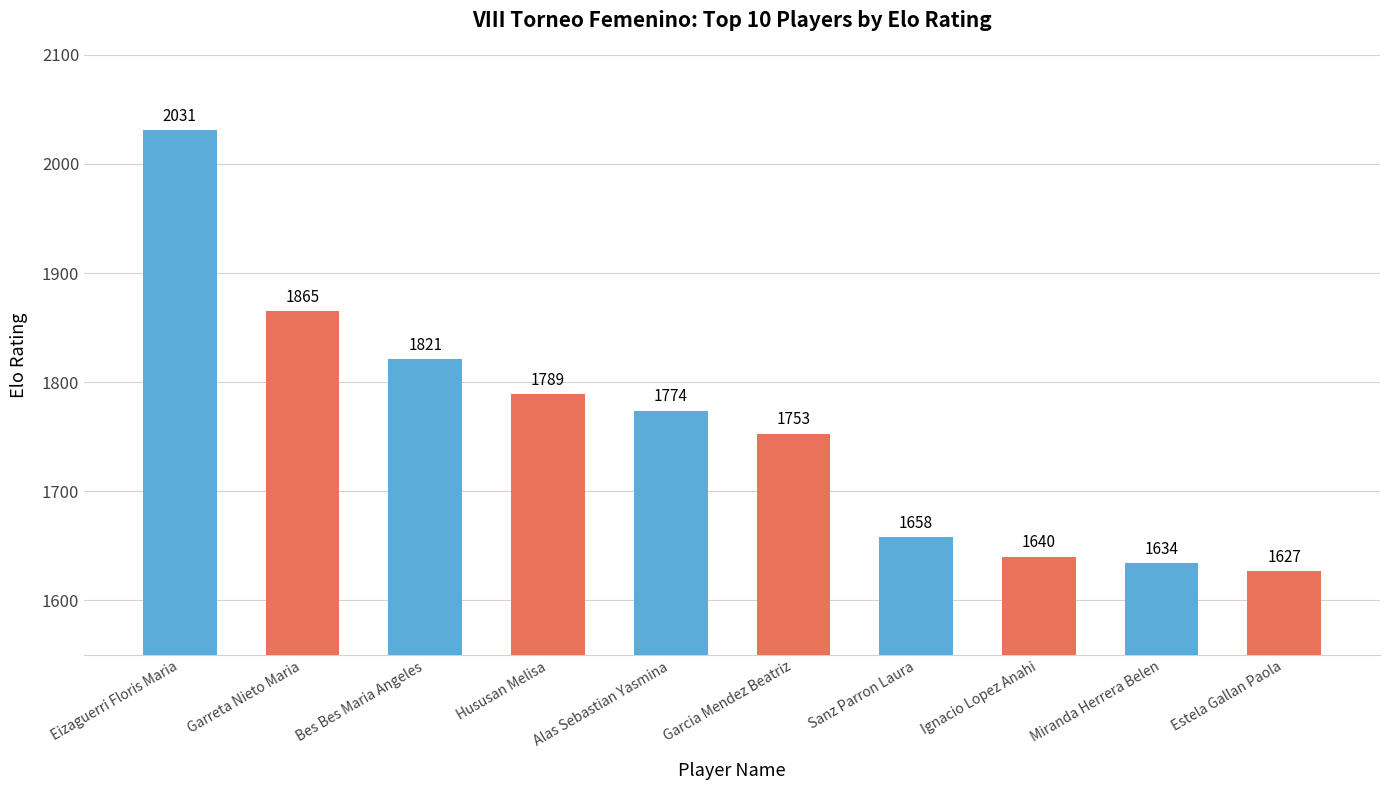

True or false: the data shows 979 at Garreta Nieto Maria.

False